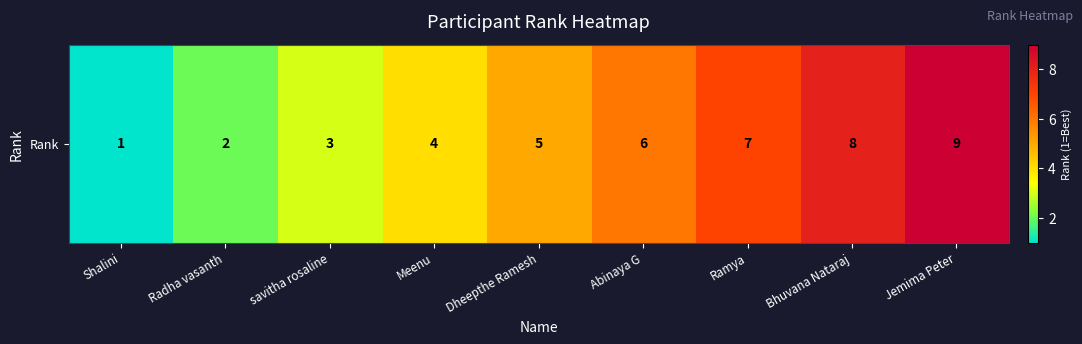

The chart shows a value of 2 at Bhuvana Nataraj. True or false?

False